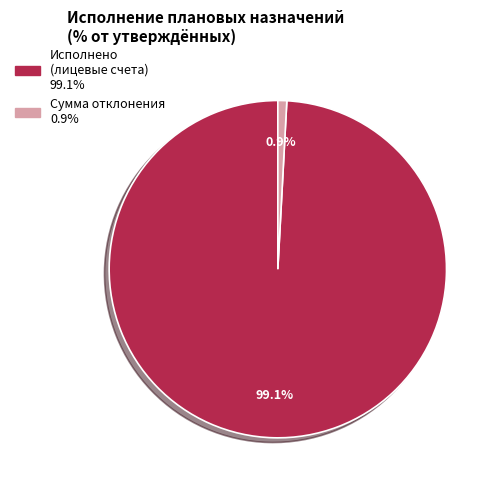

Is there any slice that represents more than half of the pie?

Yes